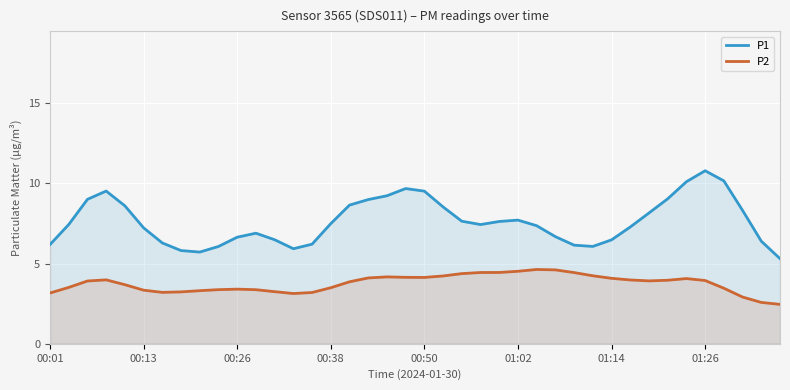

What position from the right is 22?

18